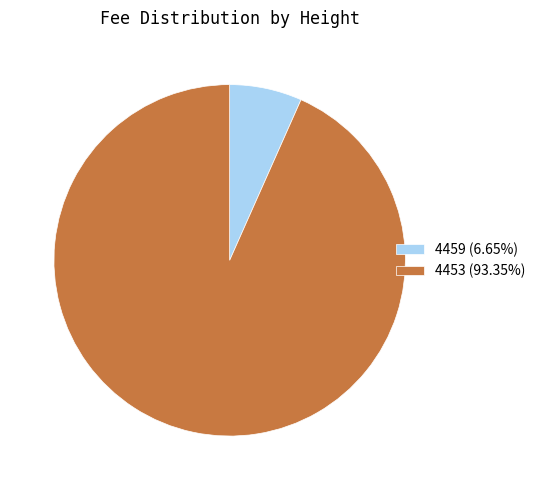

Rank the categories by value from highest to lowest.

4453, 4459